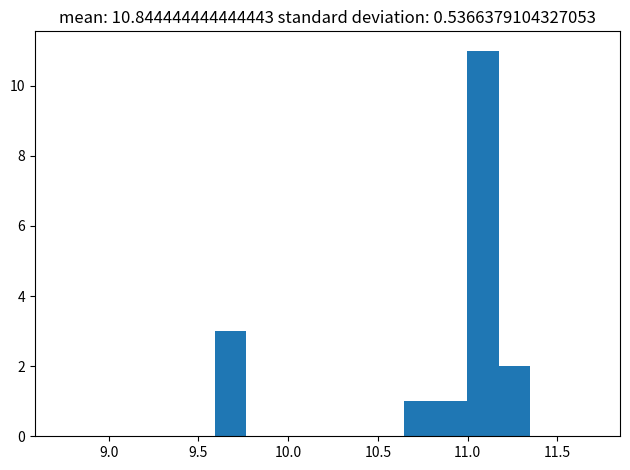

Around what value on the x-axis is the tallest bar? Give the approximate position of its centre, as read against the axis.

11.10